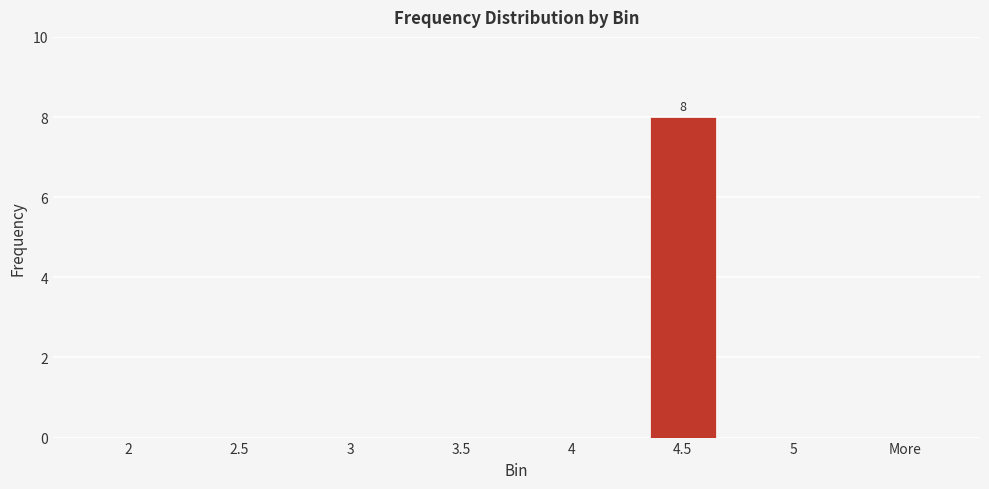

Between 2.5 and 4.5, which is larger?

4.5